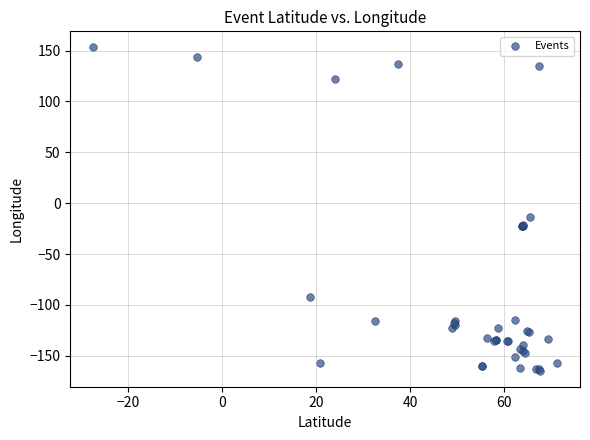

What Y value in the scatter plot is closest to -5?

-13.8